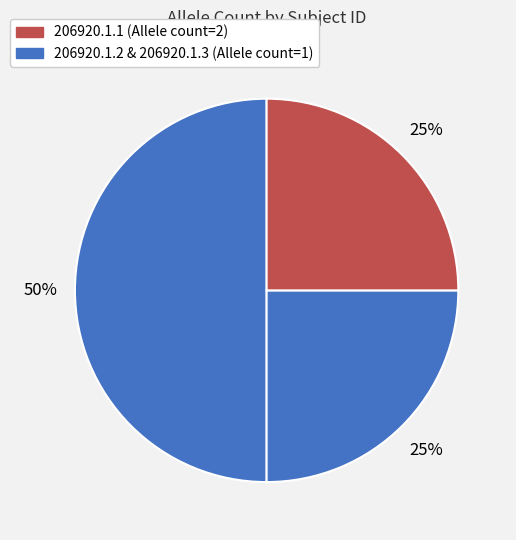

Is there a majority slice in this chart?

No